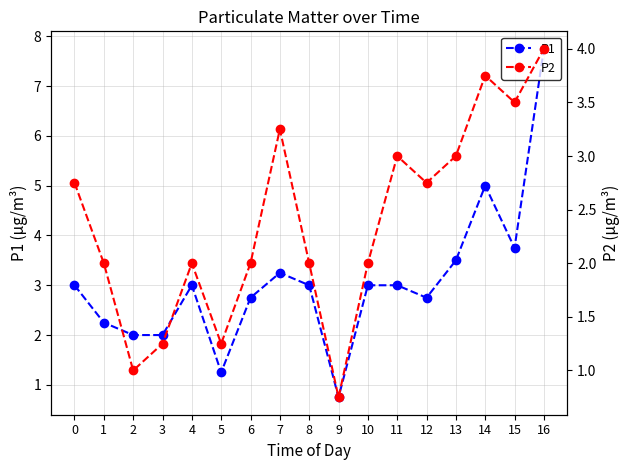

What is the sum of all P1 values?

52.0